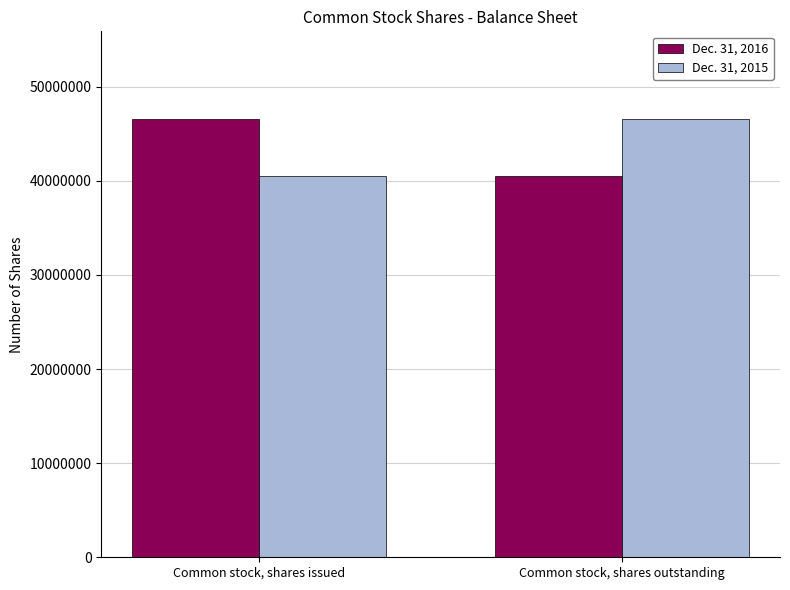

List the labels in order of Dec. 31, 2016 value, smallest first.

Common stock, shares outstanding, Common stock, shares issued